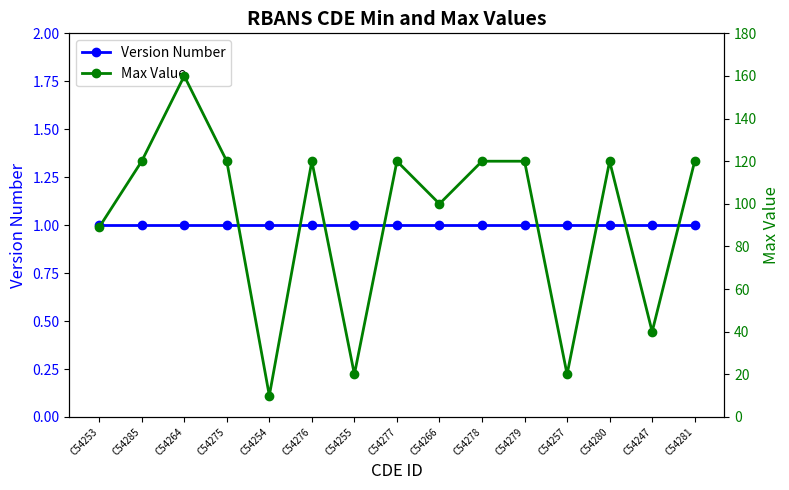

What is the approximate value of Version Number at C54279?

1